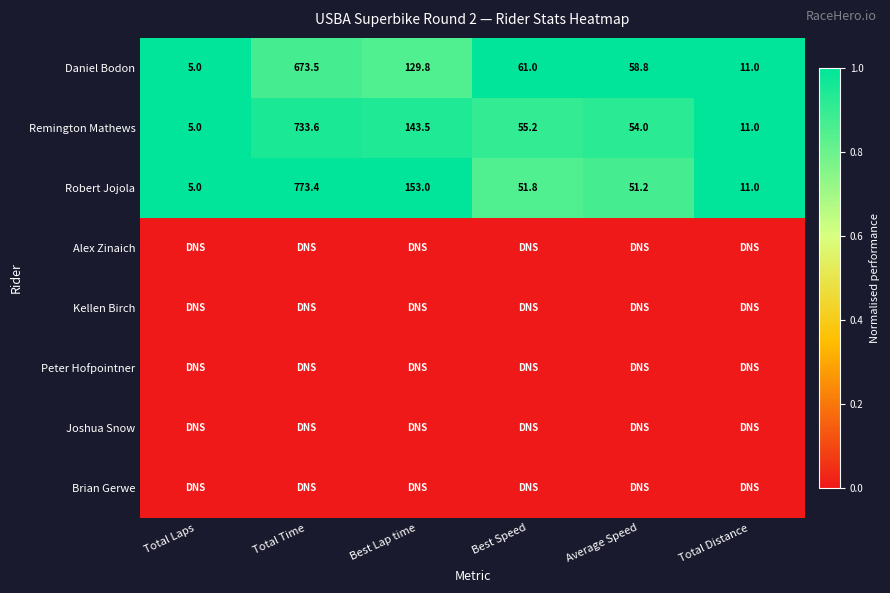

What is the difference between the maximum and minimum values in the Remington Mathews series?

728.6